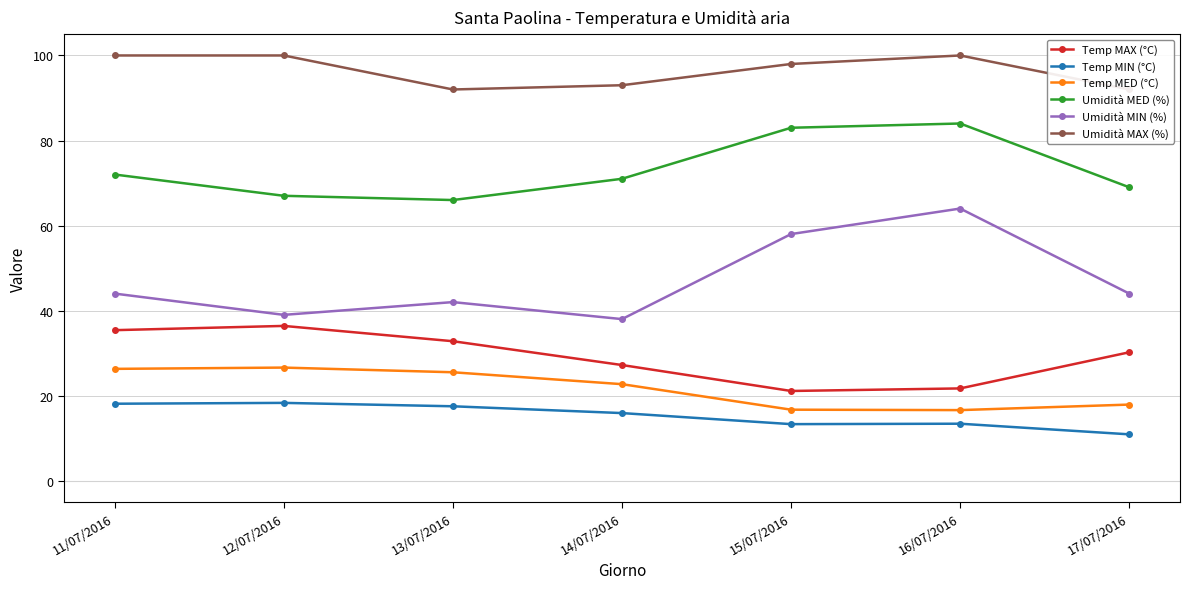

What is the difference between the Temp MAX (°C) values at 11/07/2016 and 14/07/2016?

8.2